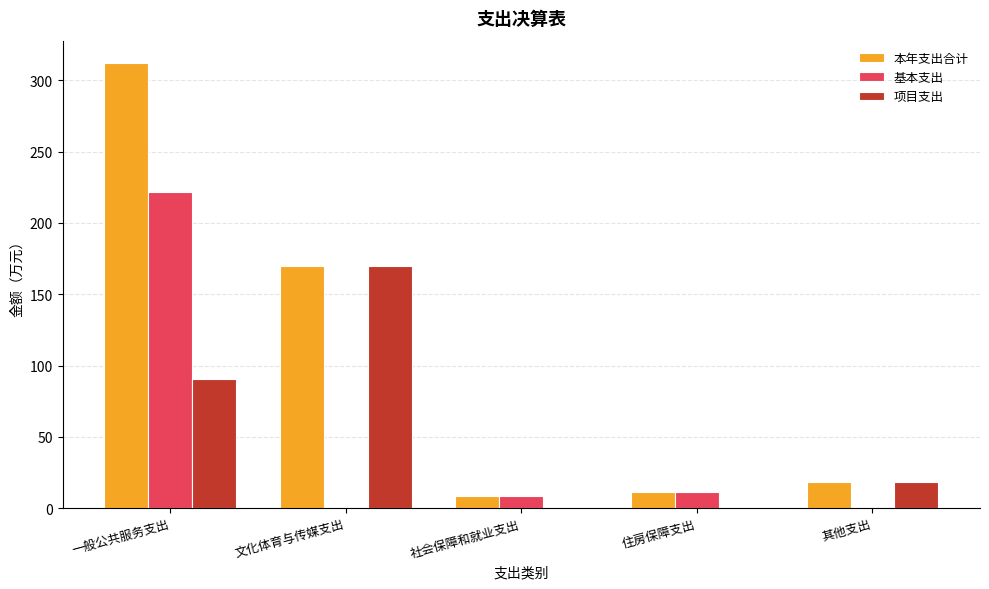

What is the highest value of the 本年支出合计 series?

312.3